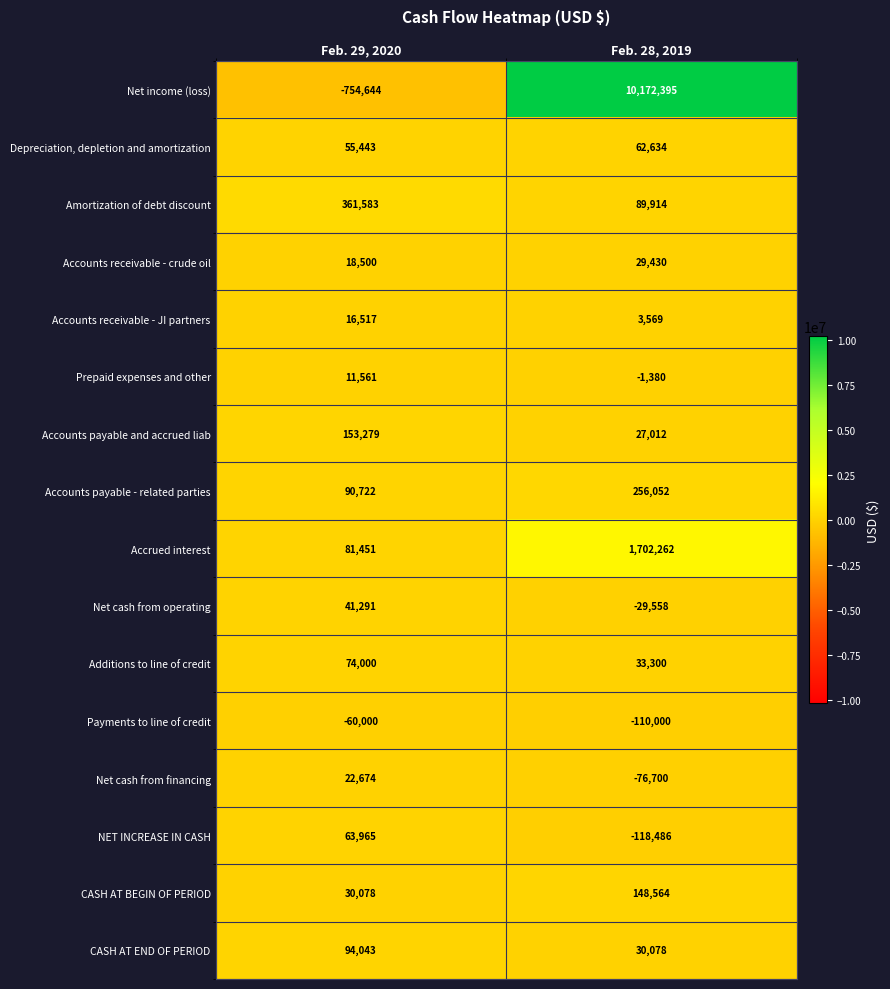

Between Feb. 29, 2020 and Feb. 28, 2019, which series saw the biggest shift?

Net income (loss)